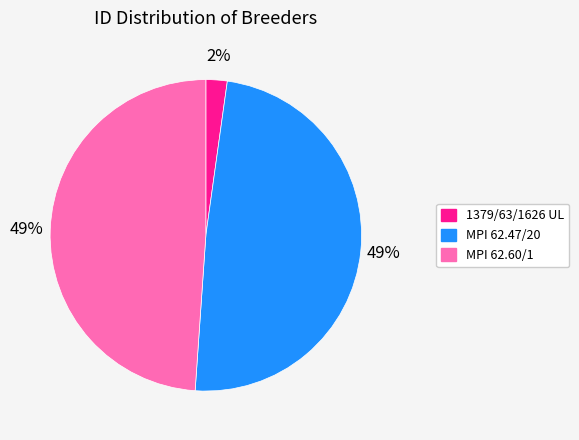

True or false: MPI 62.60/1 accounts for 60% of the total.

False